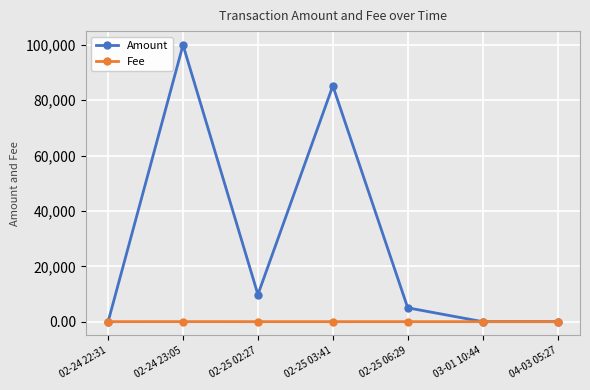

What is the sum of the Amount values at 02-24 23:05 and 03-01 10:44?

99990.0